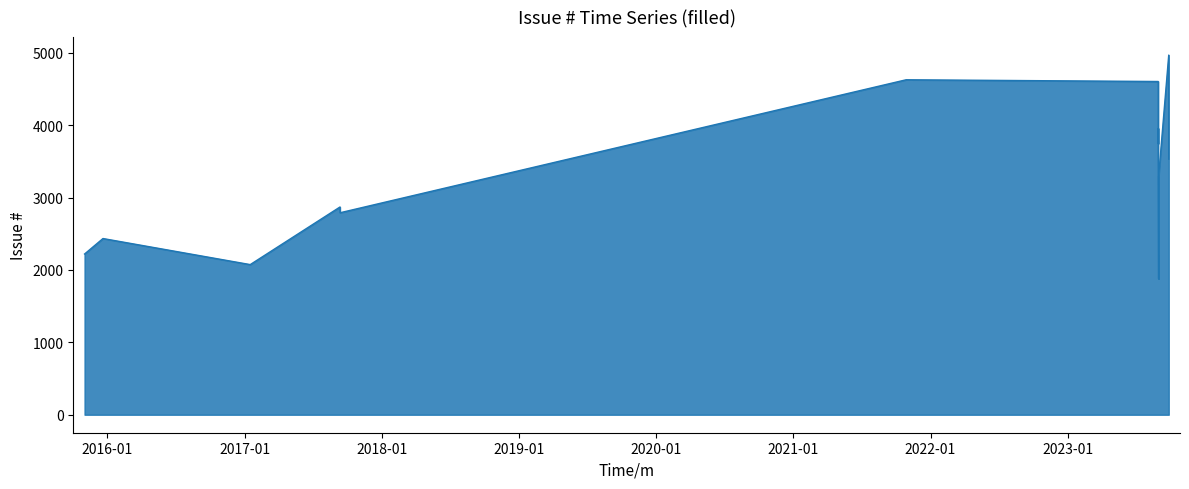

At which category does the chart reach its minimum across all series?

2023-08-31